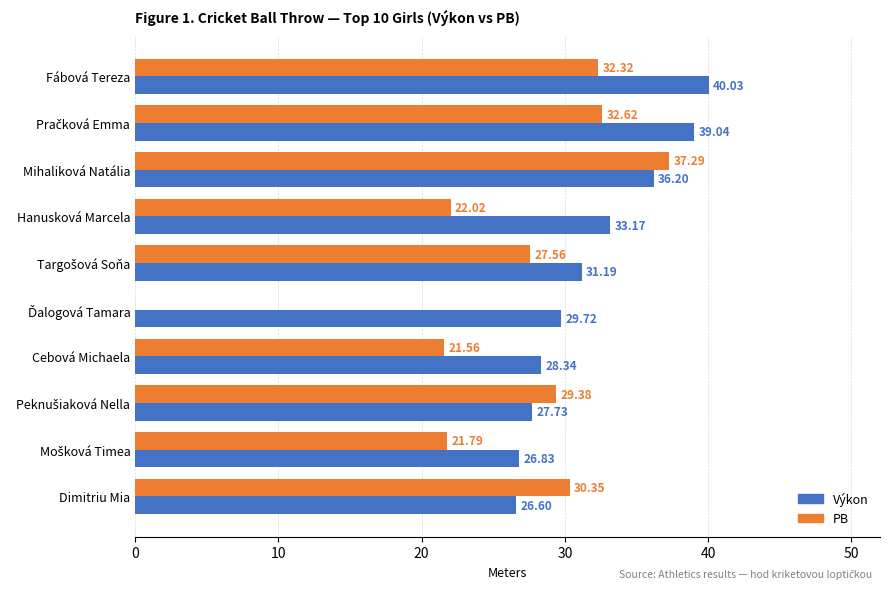

What is the total value across all series at Cebová Michaela?

49.9